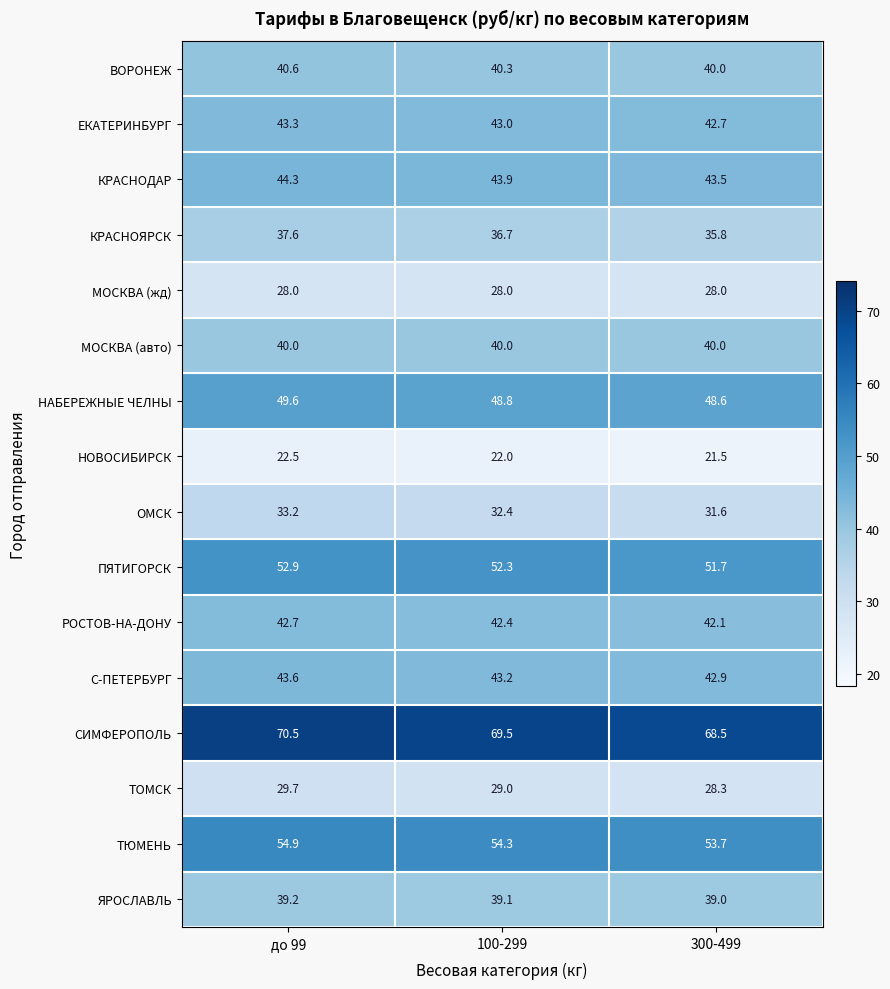

The МОСКВА (авто) series shows 23.1 at 300-499. True or false?

False